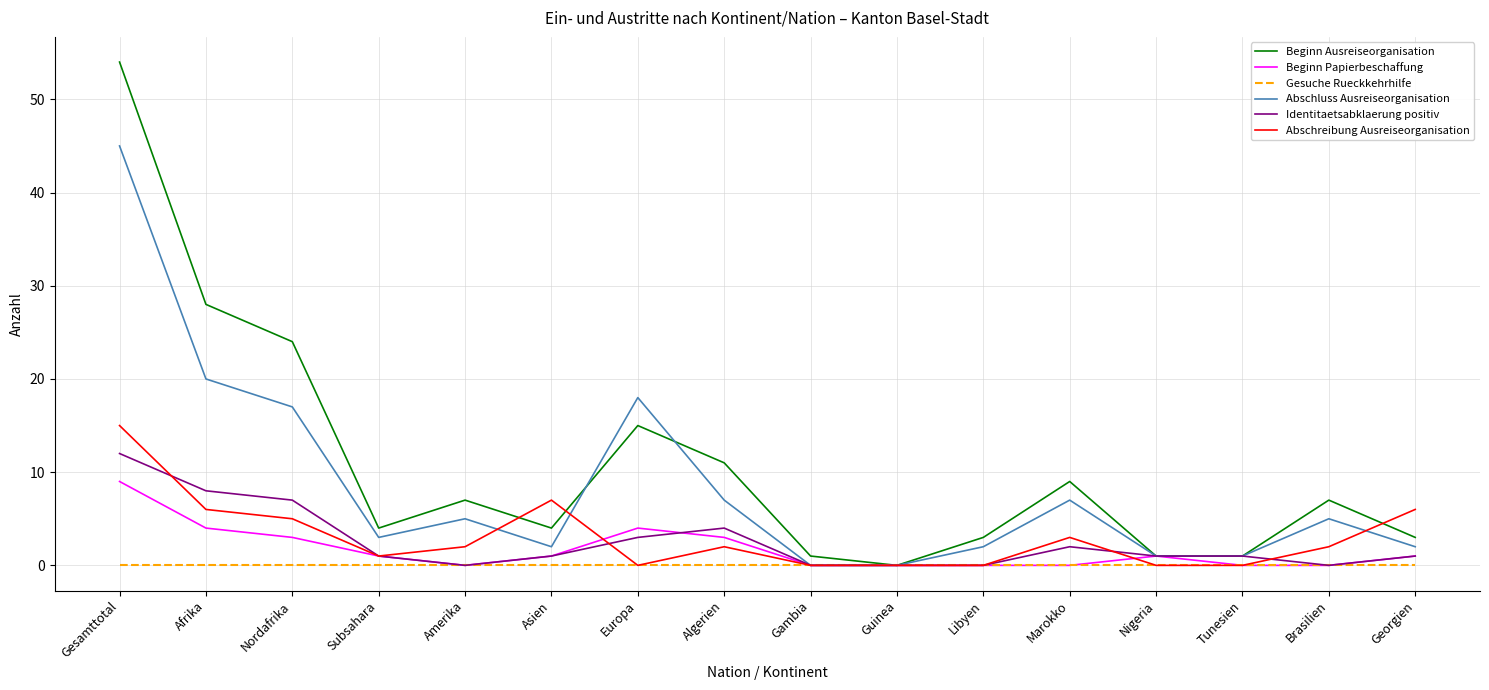

The Identitaetsabklaerung positiv series shows 2 at Marokko. True or false?

True